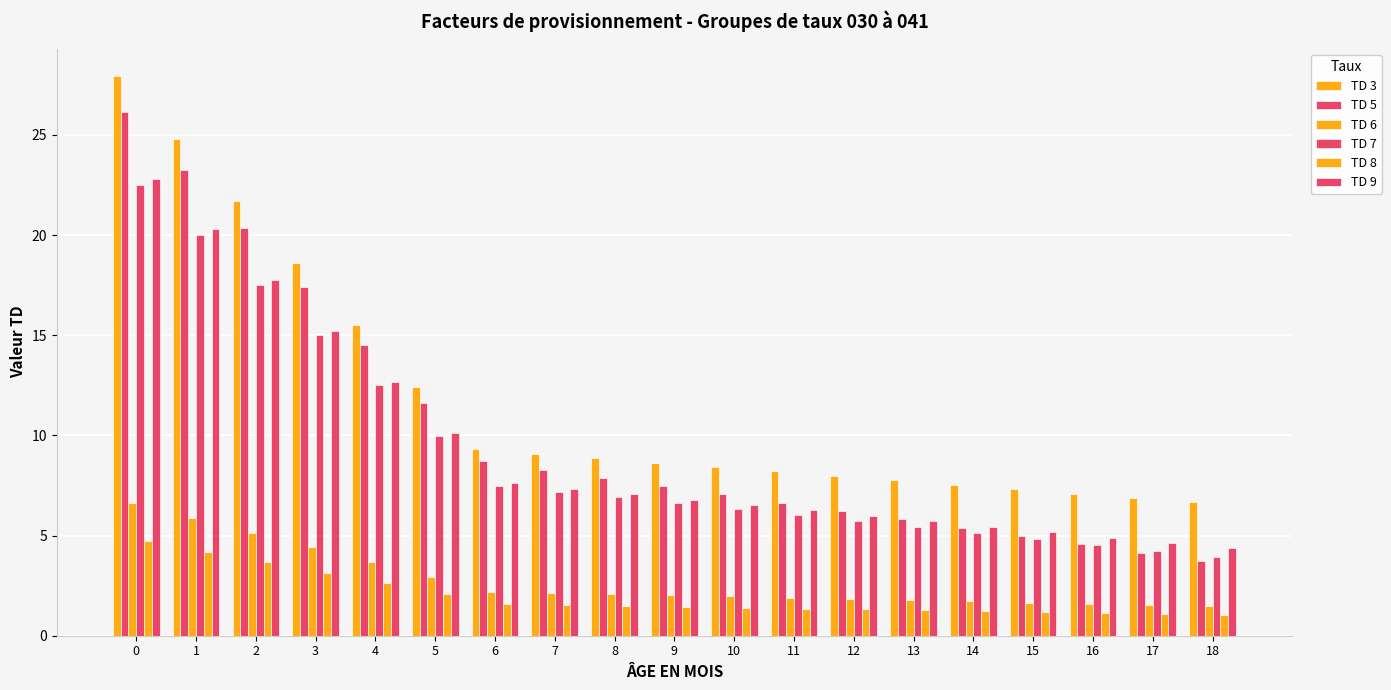

How many bars are there in total?

114